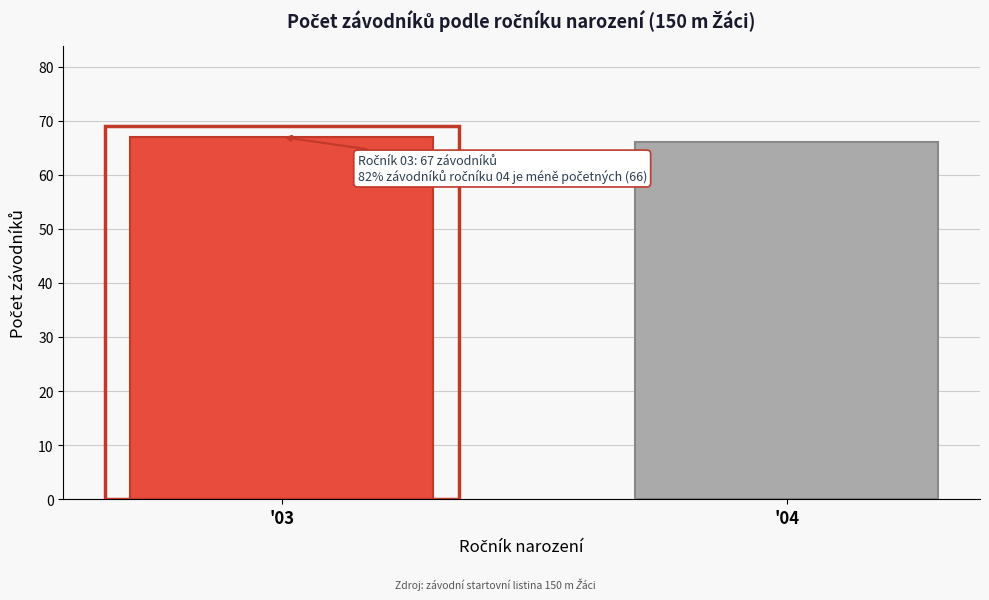

Reading right to left, transcribe all the data shown in this chart.

'04=66	'03=67